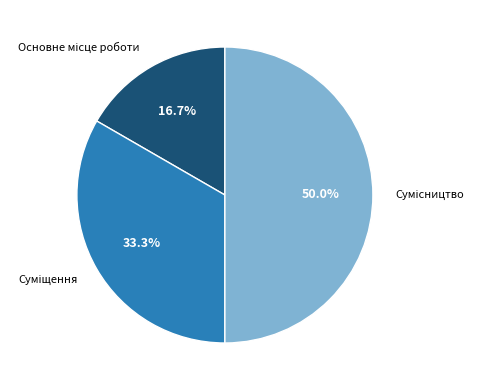

Which slice is the largest?

Сумісництво